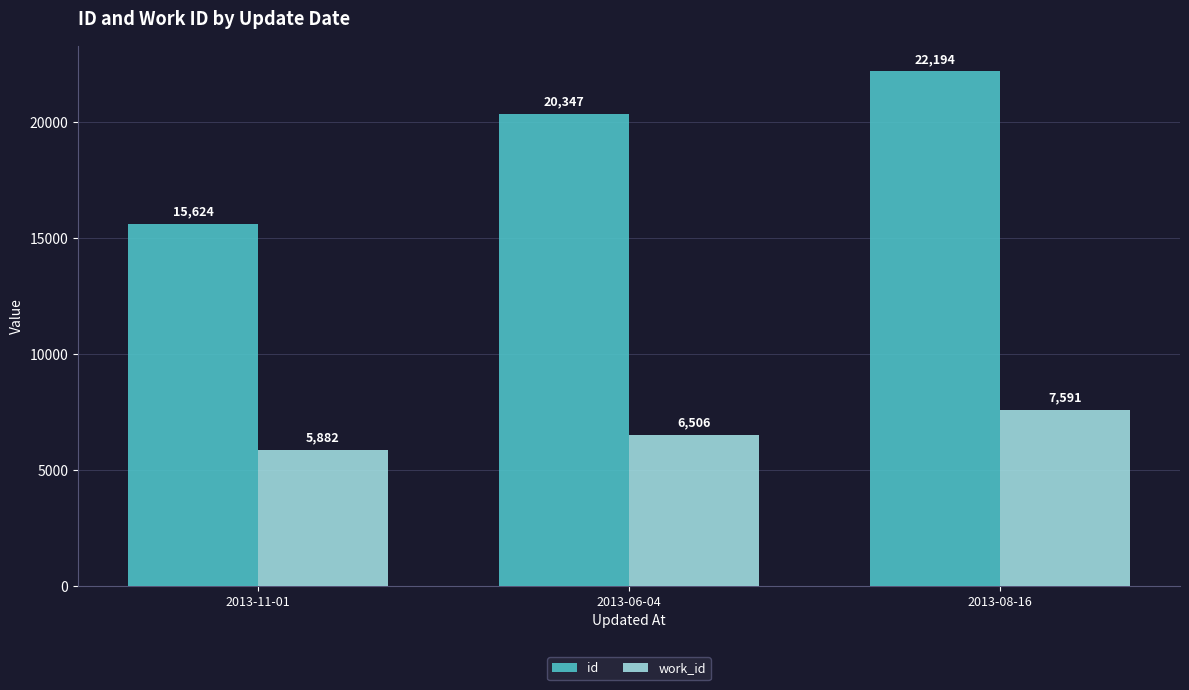

The value of id at 2013-11-01 is 7015. True or false?

False